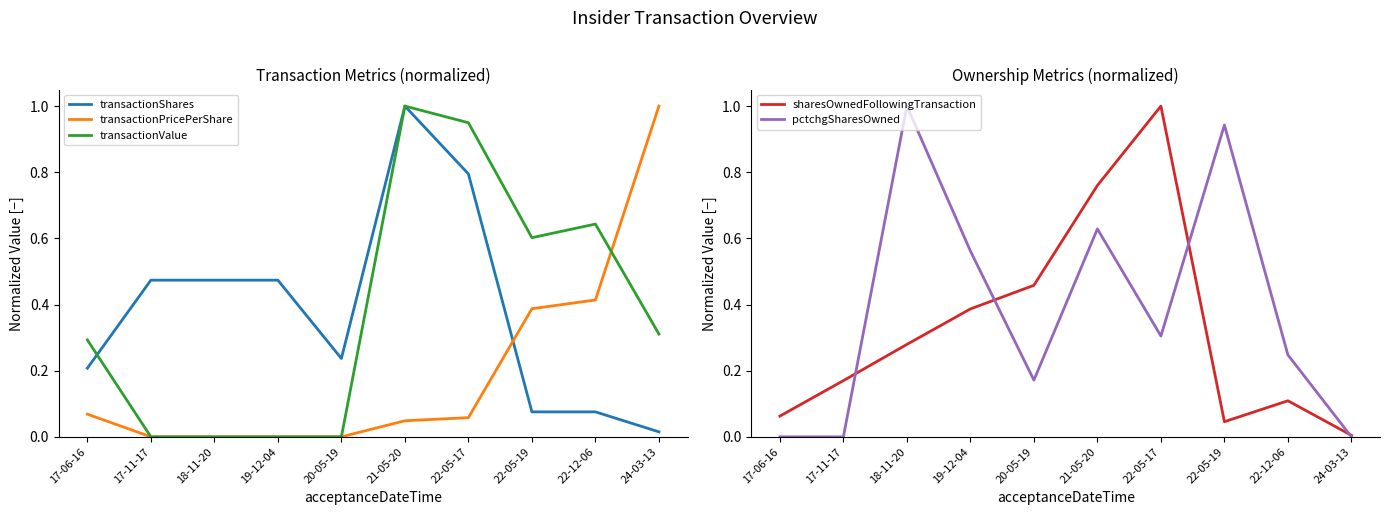

After their last crossing, which series has the higher values: transactionShares or pctchgSharesOwned?

transactionShares